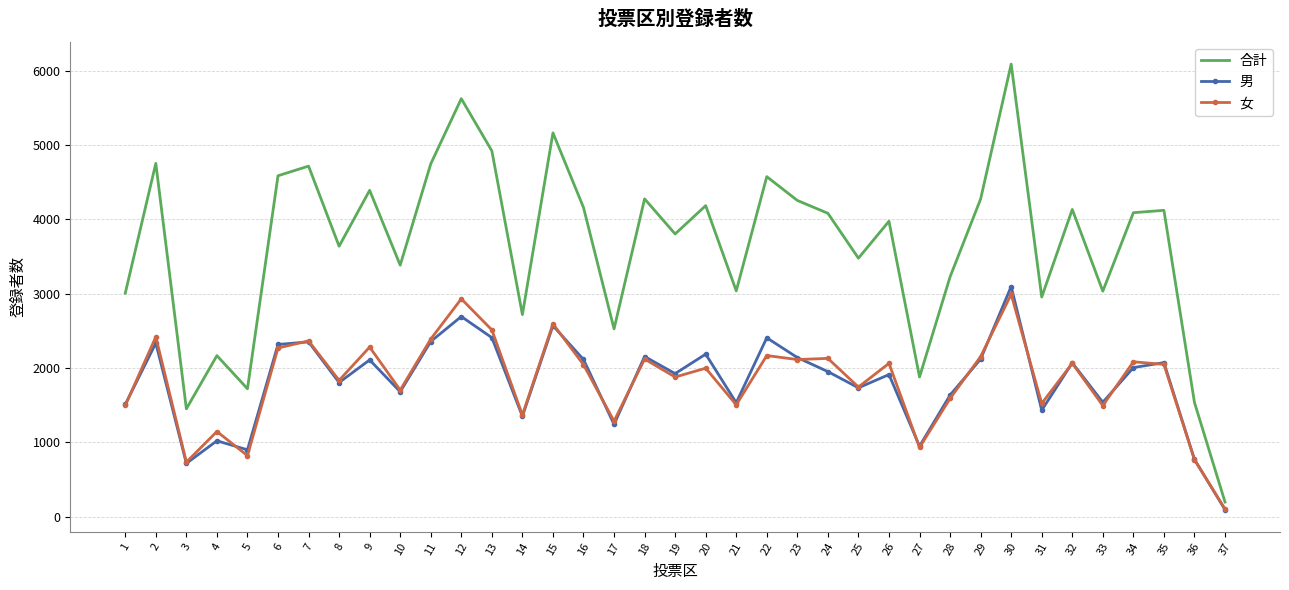

What is the difference between the 合計 values at 18 and 28?

1049